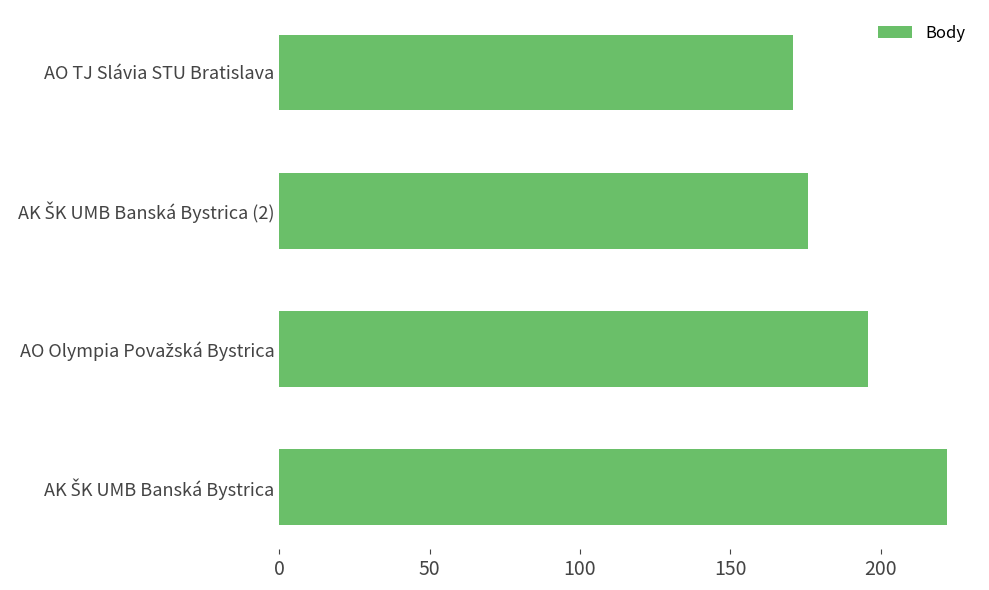

Are the bars grouped side by side (vs. stacked)?

No